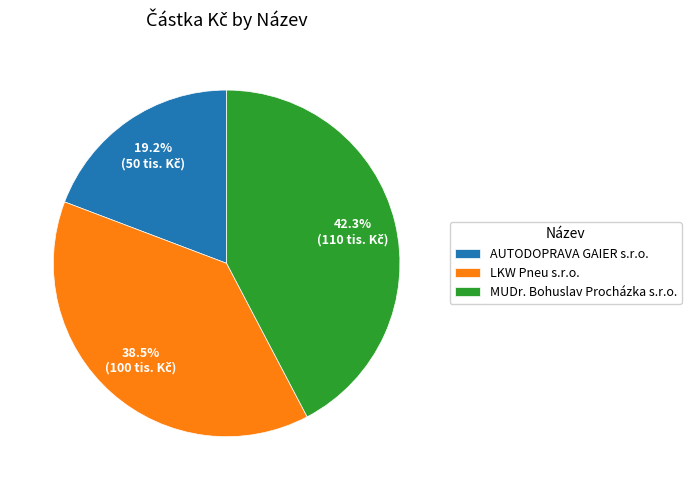

Count the number of slices in the pie.

3